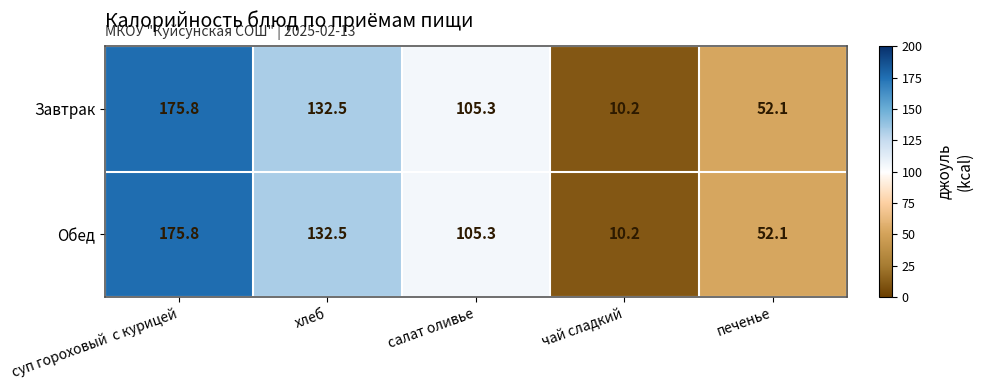

Where is Завтрак nearest to the value 93?

салат оливье